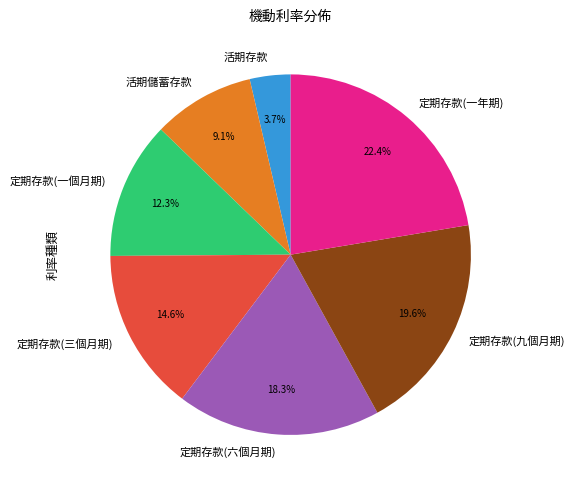

How many segments does this pie chart have?

7